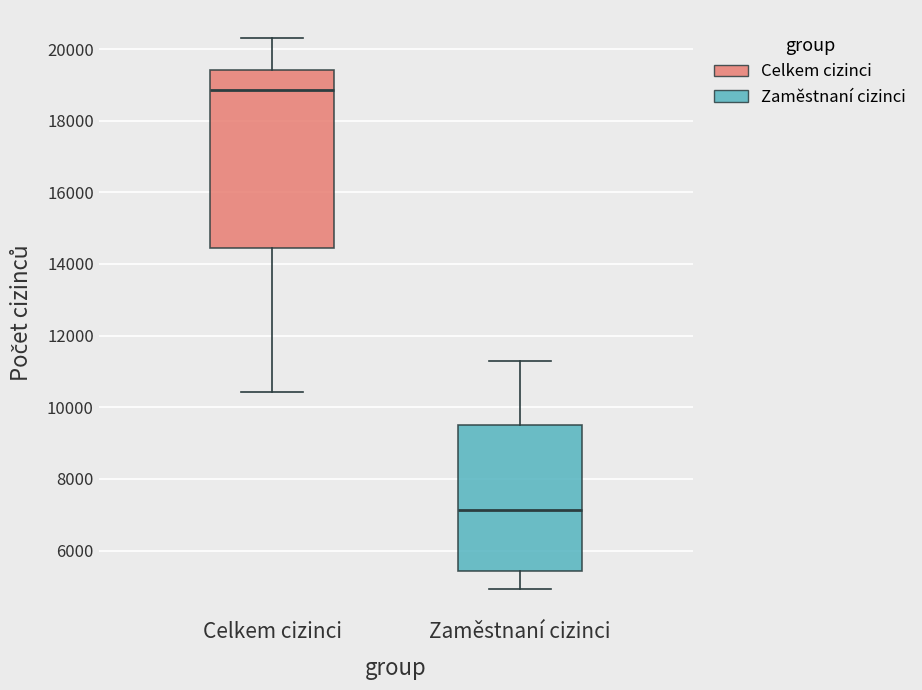

Comparing the boxes themselves (not the whiskers), which one is the tallest?

Celkem cizinci